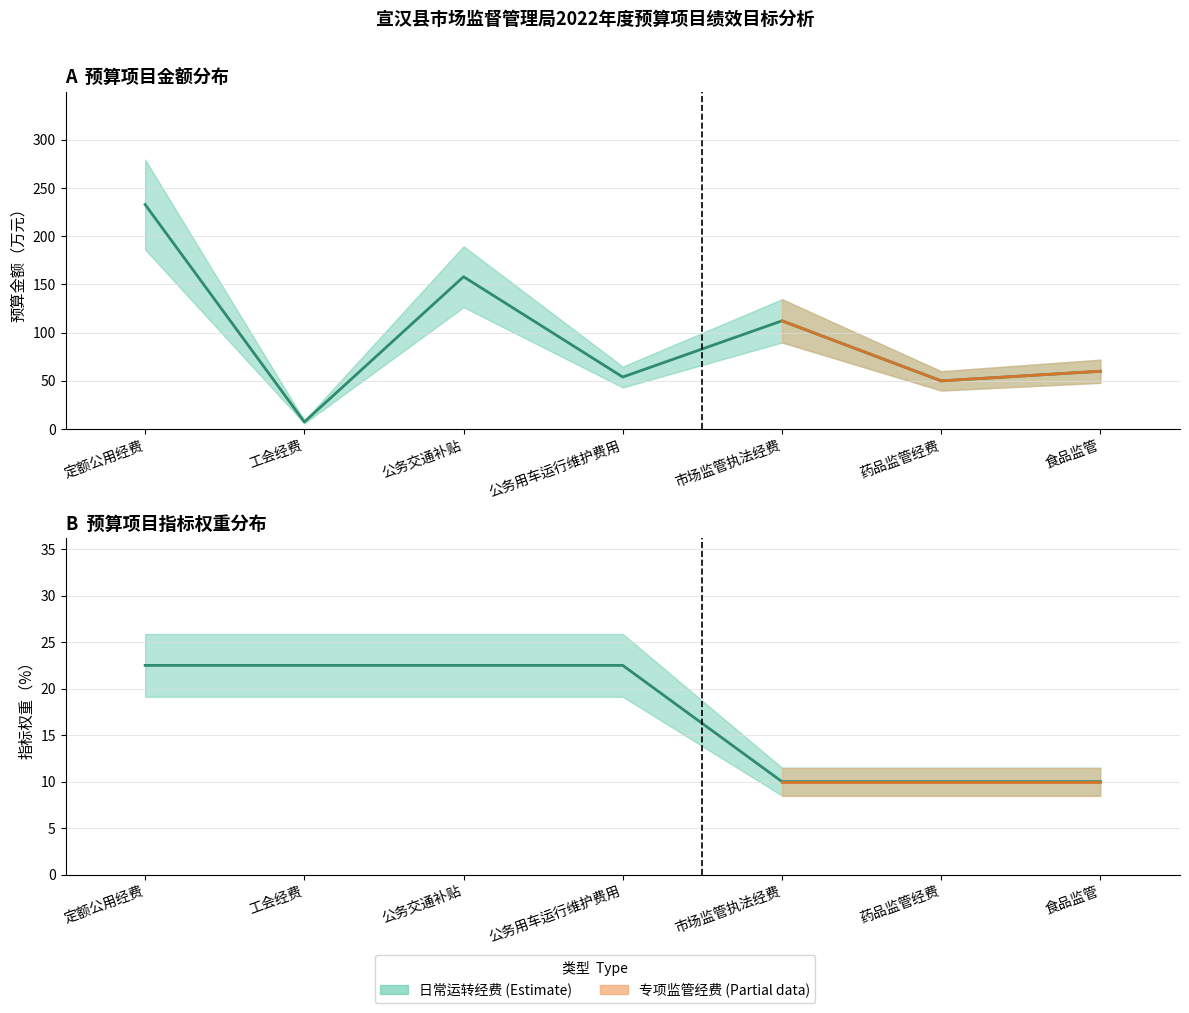

Rank the series by their maximum value, from highest to lowest.

预算金额 (Budget), 指标权重 (Weight)